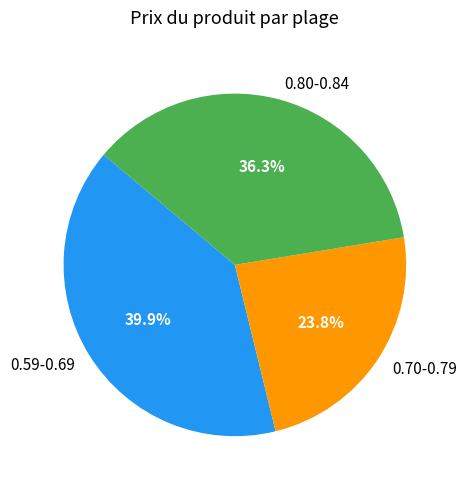

Rank the categories by value from lowest to highest.

0.70-0.79, 0.80-0.84, 0.59-0.69